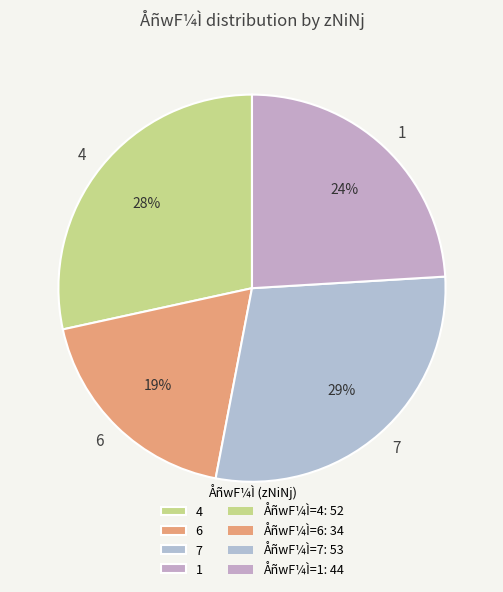

How many slices are in this pie chart?

4